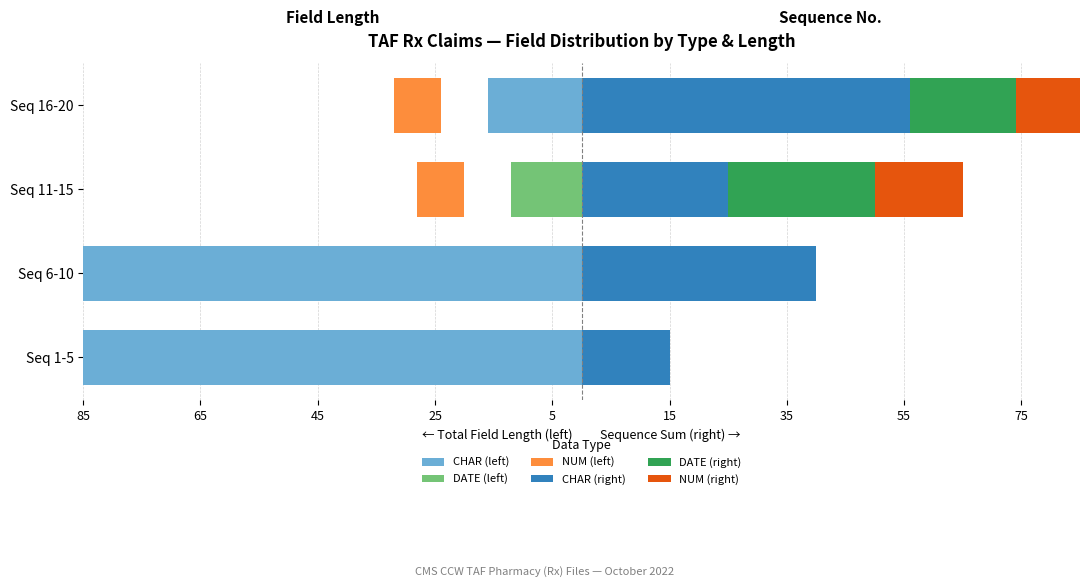

How many DATE (right) values are between 0 and 25?

4